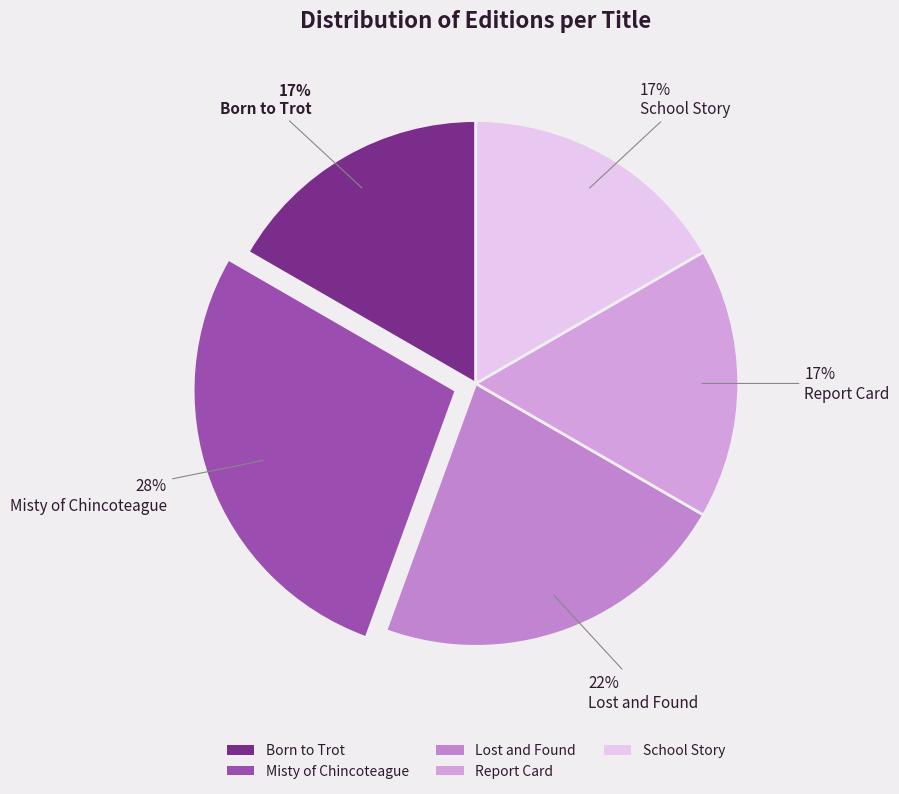

Count the number of slices in the pie.

5